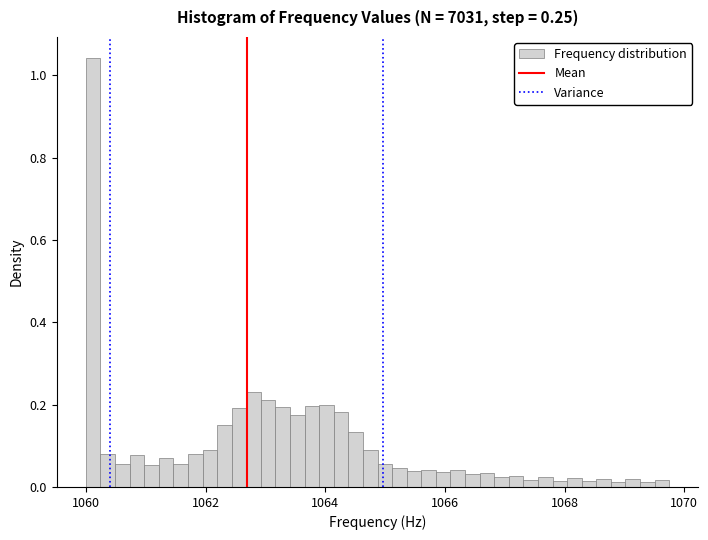

Around what value on the x-axis is the tallest bar? Give the approximate position of its centre, as read against the axis.

1060.2